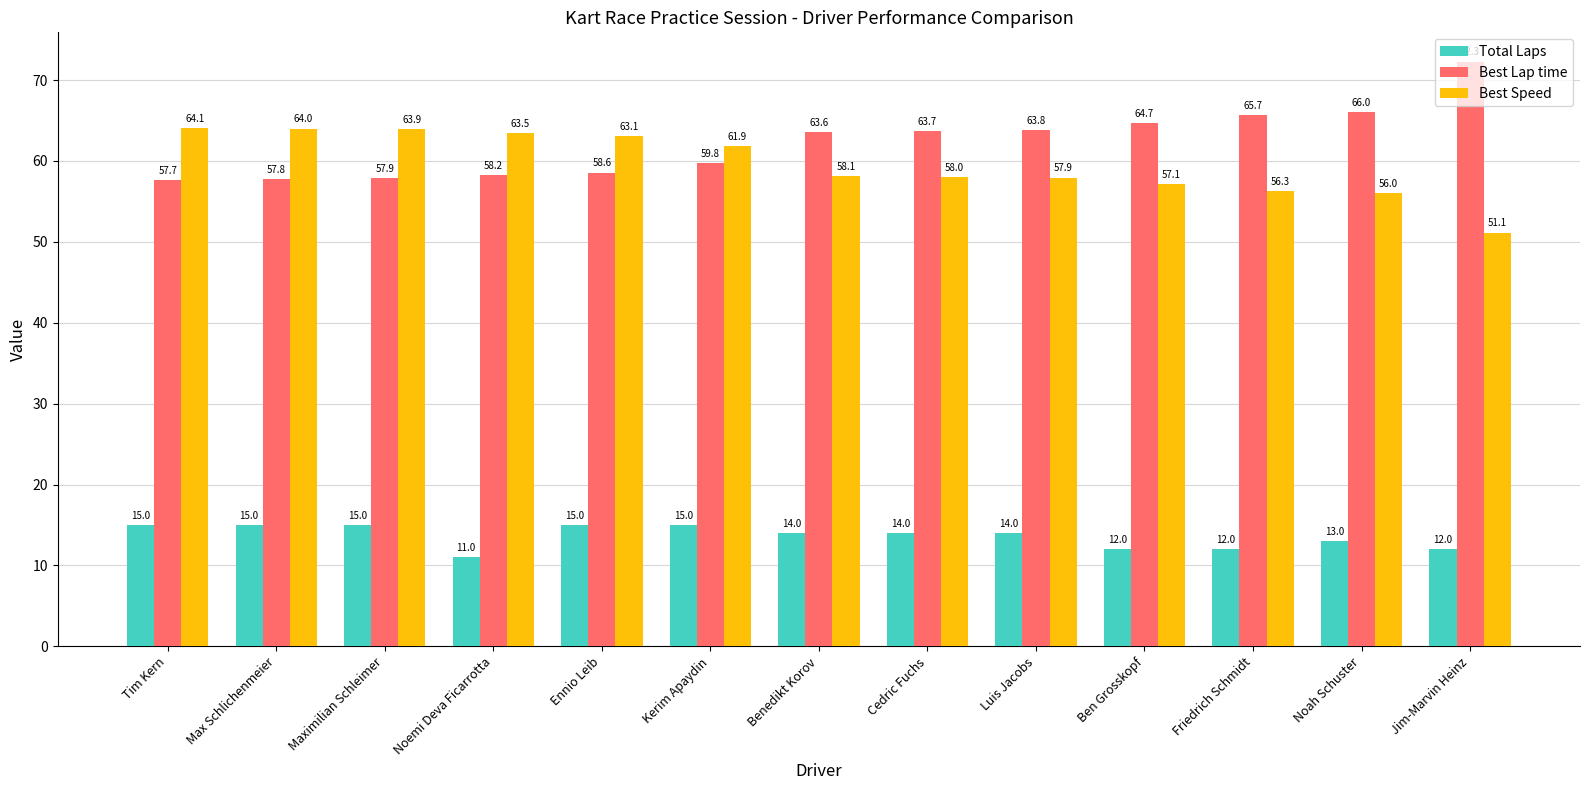

At how many categories does at least one series exceed 56?

13